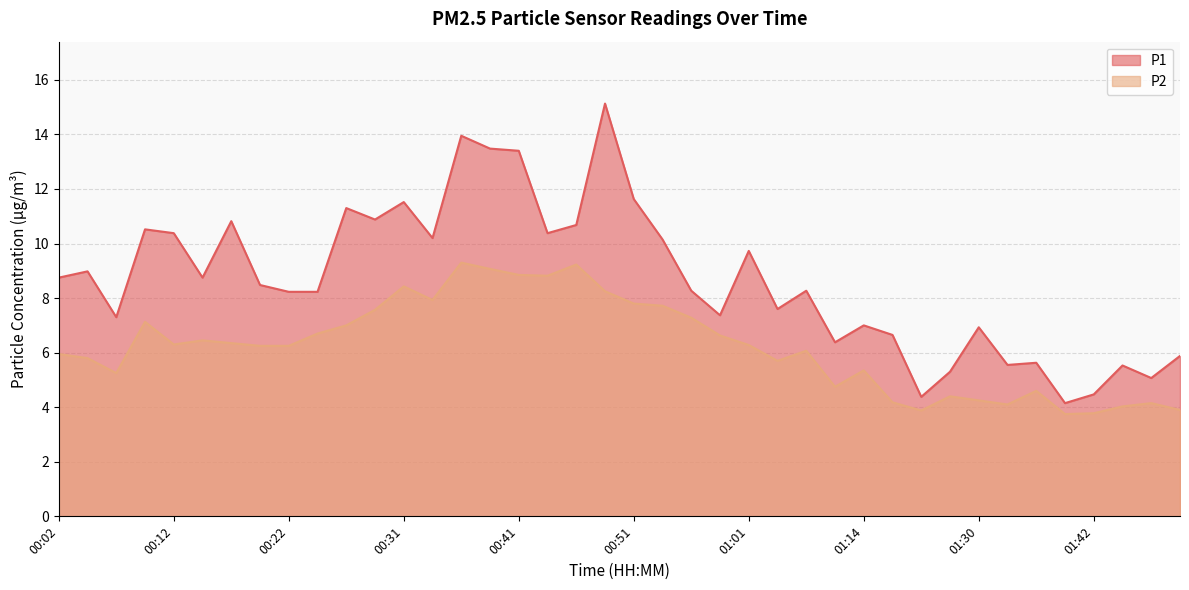

Which series has the widest spread of values?

P1